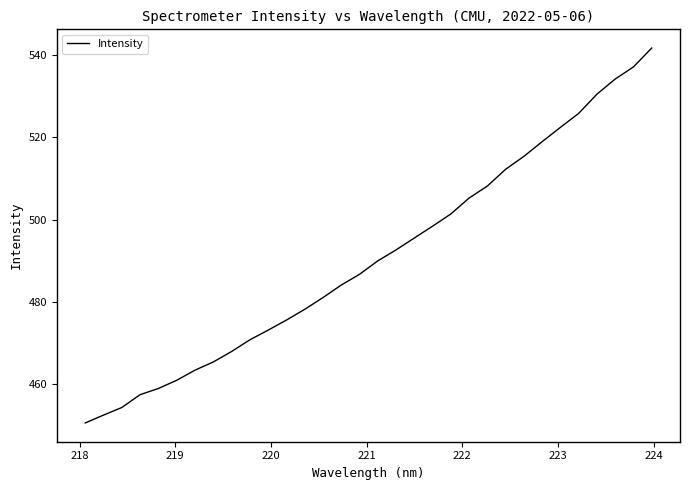

Reading left to right, extract all data points from this chart.

450.6	452.5	454.3	457.4	458.9	460.9	463.4	465.4	467.9	470.8	473.1	475.6	478.2	481.0	484.1	486.7	490.0	492.6	495.5	498.4	501.4	505.2	508.2	512.2	515.4	518.9	522.4	525.8	530.5	534.2	537.1	541.7